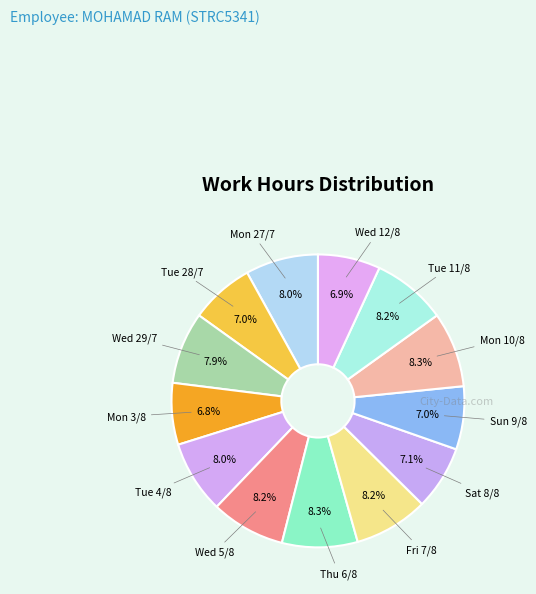

Which category has the smallest portion of the pie?

Mon 3/8